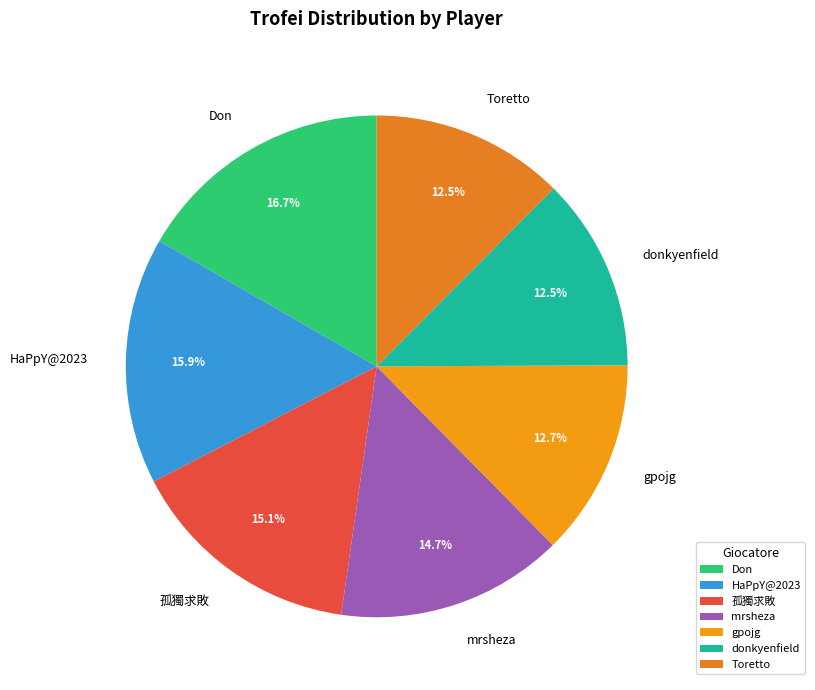

Between 孤獨求敗 and HaPpY@2023, which is larger?

HaPpY@2023